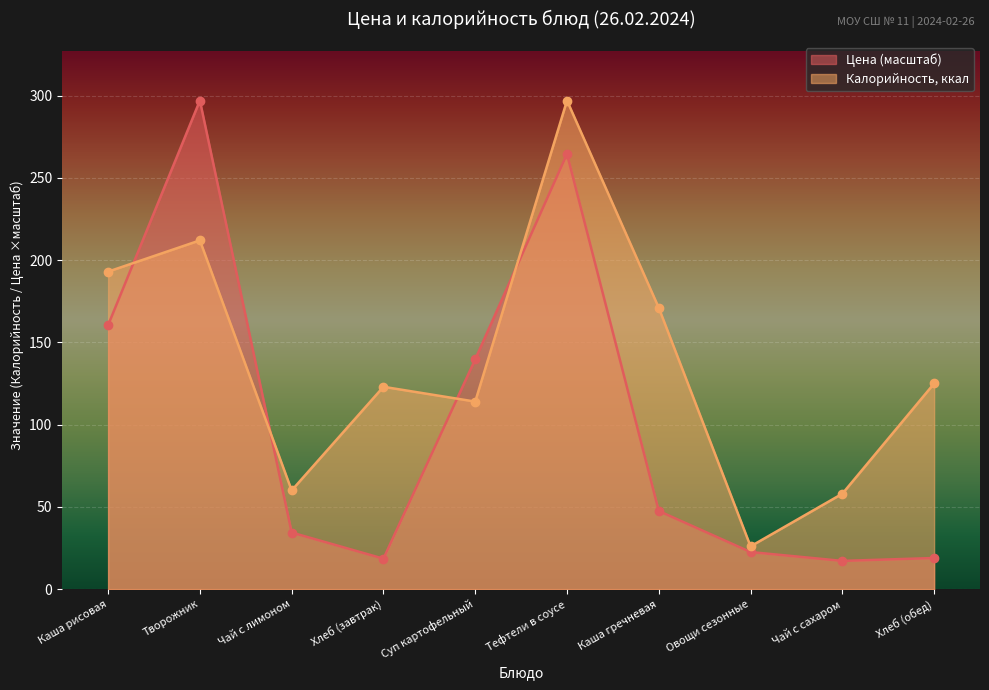

Which category has the highest value in the Калорийность series?

Тефтели в соусе